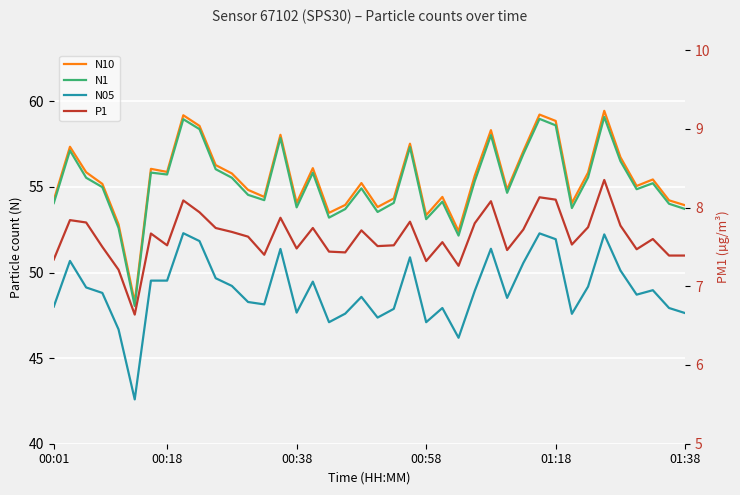

Reading left to right, transcribe all the data shown in this chart.

N10: 54.2	57.4	55.9	55.2	52.8	48.3	56.1	55.9	59.2	58.6	56.3	55.8	54.8	54.4	58.0	54.1	56.1	53.5	54.0	55.2	53.8	54.3	57.5	53.4	54.4	52.4	55.7	58.3	54.9	57.1	59.2	58.9	54.1	55.8	59.5	56.7	55.1	55.4	54.2	53.9
N1: 54.1	57.1	55.5	55.0	52.6	48.0	55.8	55.7	59.0	58.4	56.0	55.5	54.5	54.2	57.9	53.8	55.8	53.2	53.7	54.9	53.5	54.1	57.3	53.1	54.1	52.2	55.3	58.0	54.7	56.9	59.0	58.6	53.8	55.6	59.1	56.5	54.9	55.2	54.0	53.7
N05: 48.0	50.7	49.1	48.8	46.7	42.6	49.5	49.5	52.3	51.8	49.7	49.2	48.3	48.1	51.4	47.7	49.5	47.1	47.6	48.6	47.4	47.9	50.9	47.1	47.9	46.2	48.9	51.4	48.5	50.6	52.3	52.0	47.6	49.2	52.2	50.1	48.7	49.0	47.9	47.6
P1: 7.3	7.8	7.8	7.5	7.2	6.6	7.7	7.5	8.1	7.9	7.7	7.7	7.6	7.4	7.9	7.5	7.7	7.4	7.4	7.7	7.5	7.5	7.8	7.3	7.6	7.3	7.8	8.1	7.5	7.7	8.1	8.1	7.5	7.8	8.3	7.8	7.5	7.6	7.4	7.4